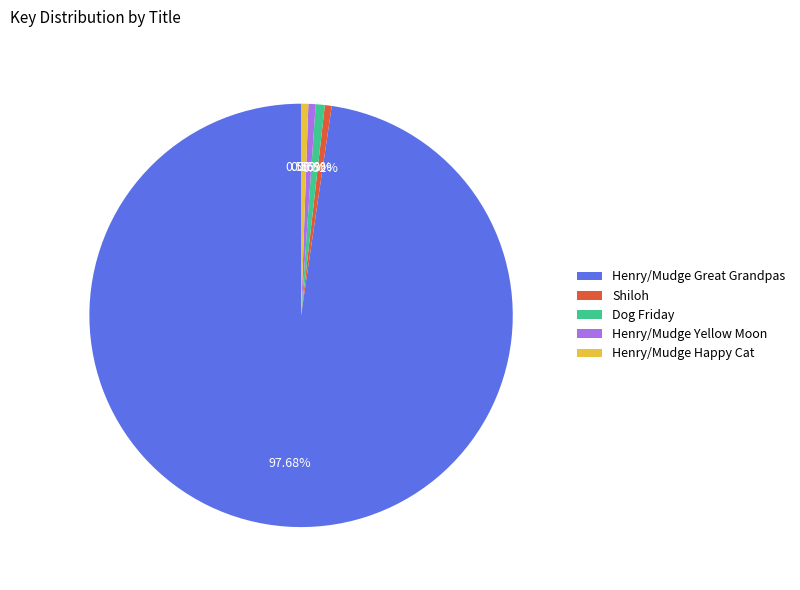

Which category has the biggest portion of the pie?

Henry/Mudge Great Grandpas